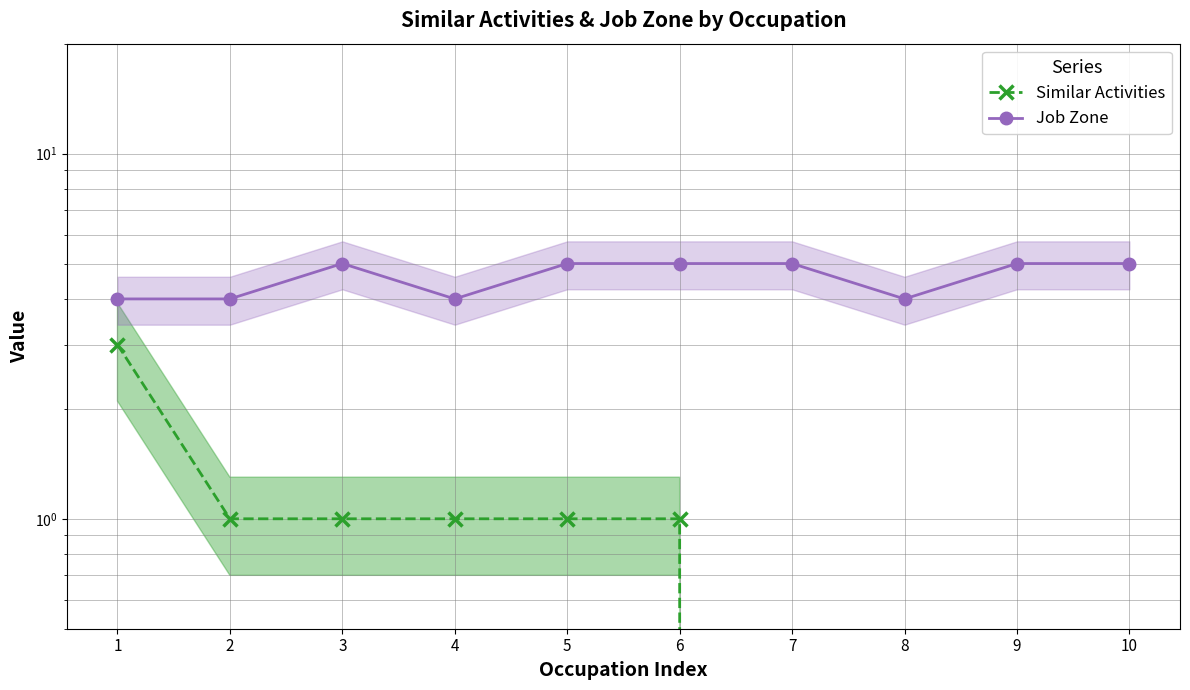

At which label does Job Zone reach its minimum?

1